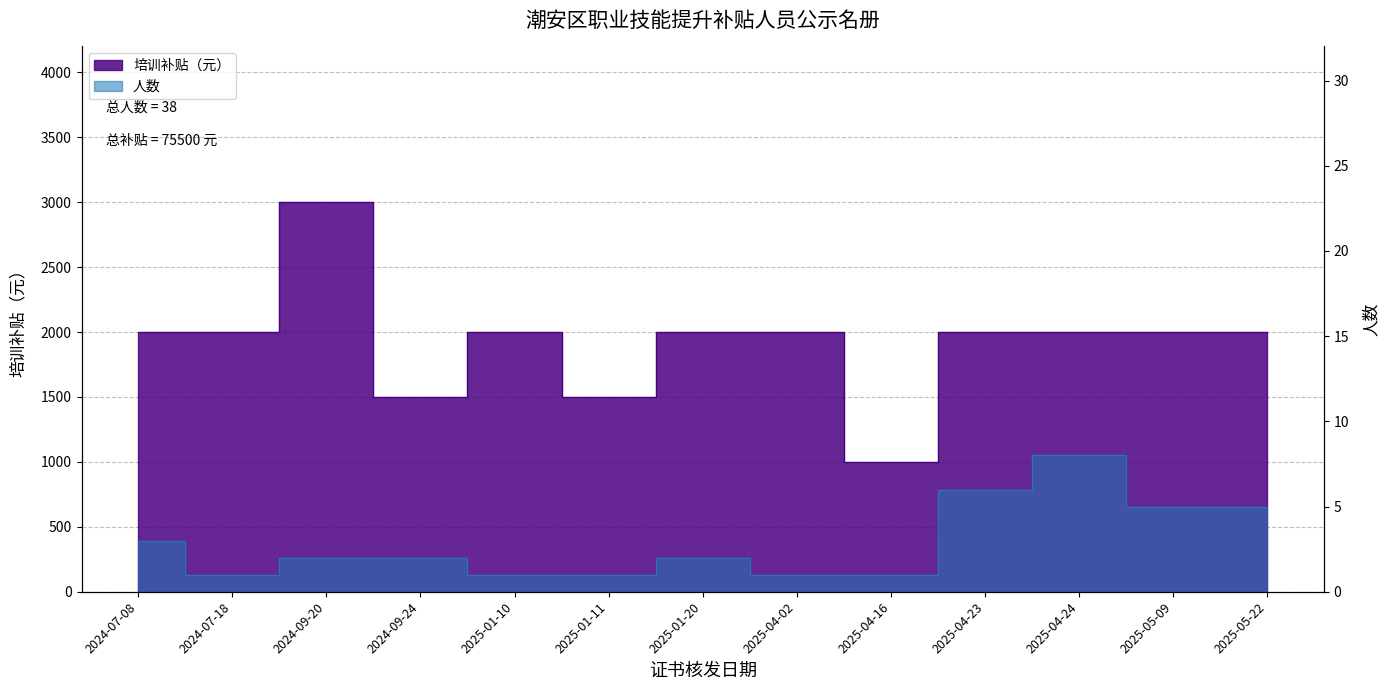

Does the chart display data point markers on the line(s)?

No